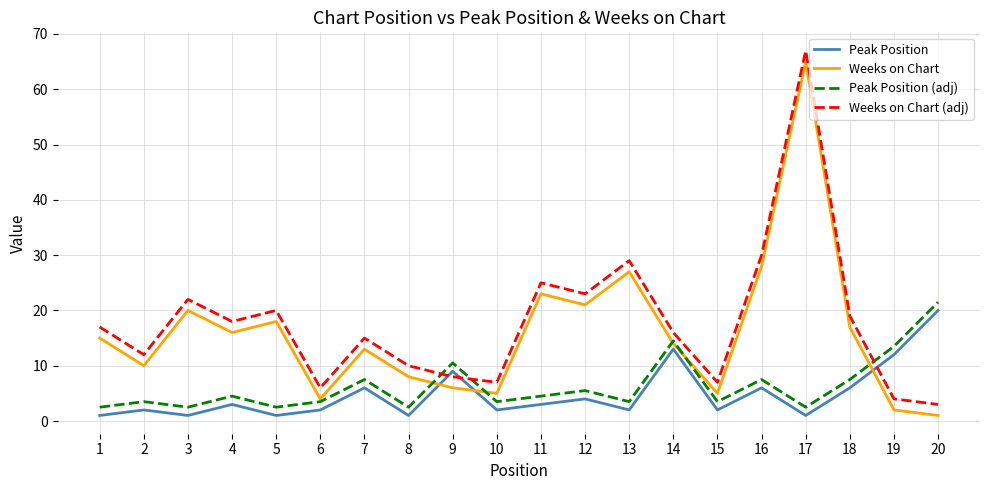

How many interior local peaks does the Peak Position (adj) series have?

7